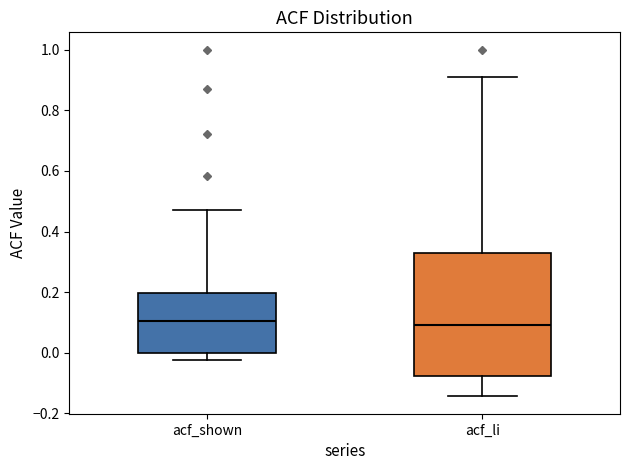

Reading left to right, transcribe this box plot: for each box, give where its median line is, the range the box spans, and where its two whiskers end, as read against the y-axis. The values are not printed on the chart, so give them approximately, as read against the axis.

acf_shown: median 0.10, box 0.00 to 0.20, whiskers -0.02 to 0.48
acf_li: median 0.10, box -0.08 to 0.34, whiskers -0.14 to 0.92